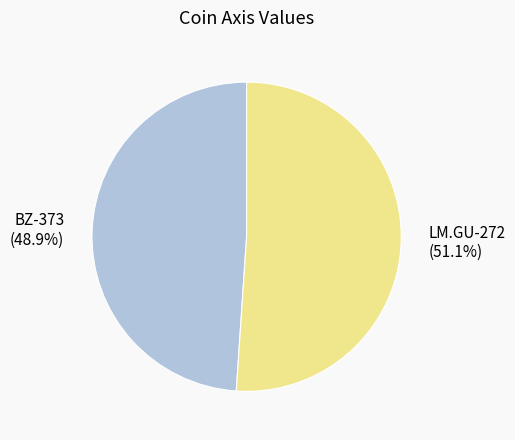

Rank the categories by value from lowest to highest.

BZ-373, LM.GU-272